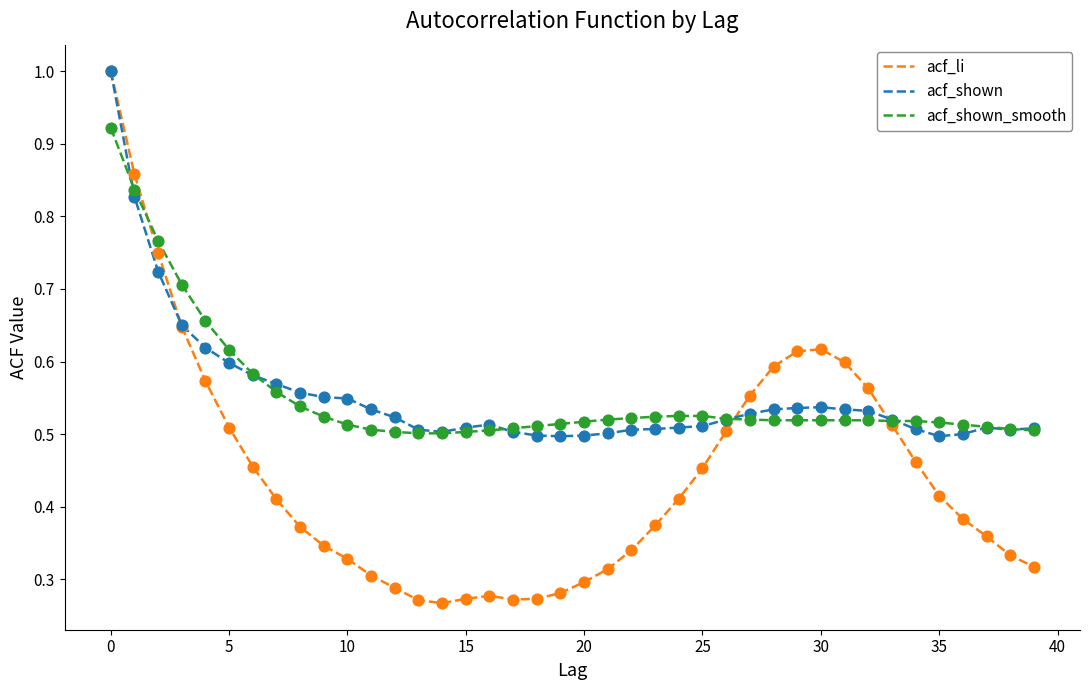

What is the maximum value shown in the chart?

1.0